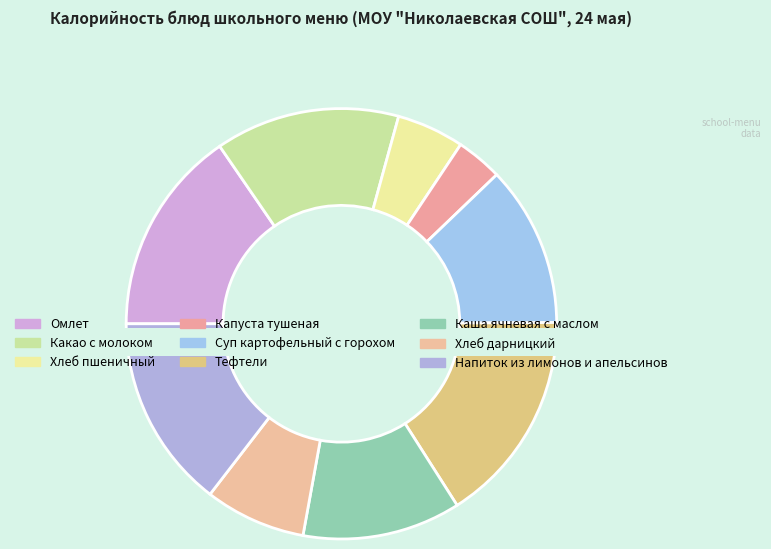

To the nearest percent, what portion does Тефтели represent?

16%